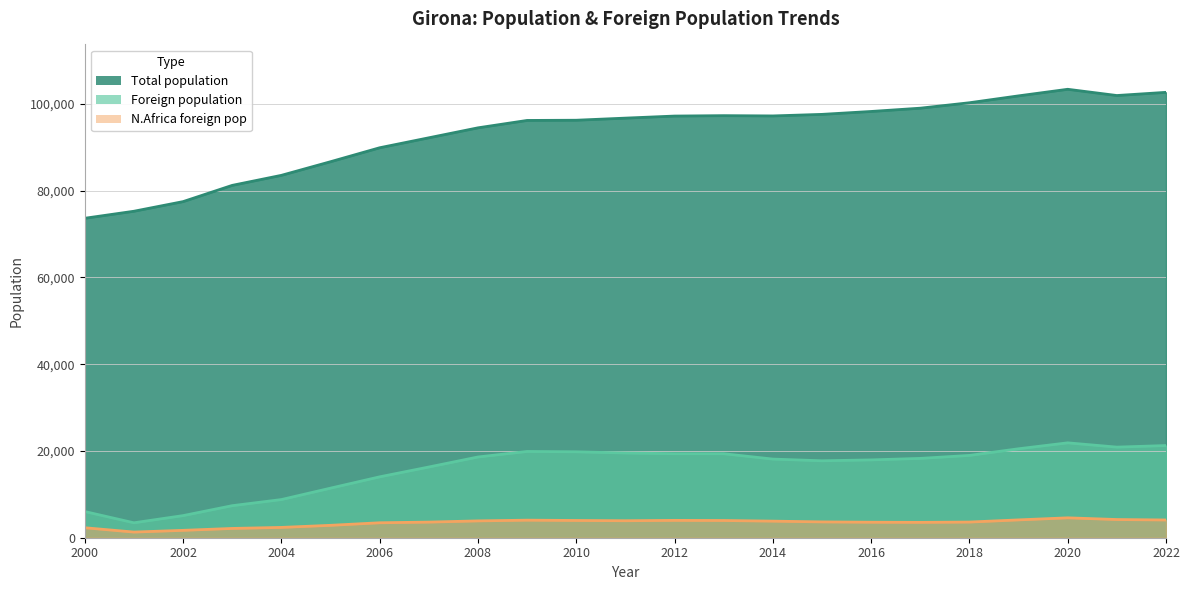

Reading left to right, transcribe all the data shown in this chart.

Total population: 2000=73637	2001=75256	2002=77475	2003=81220	2004=83531	2005=86672	2006=89890	2007=92186	2008=94484	2009=96188	2010=96236	2011=96722	2012=97198	2013=97292	2014=97227	2015=97586	2016=98255	2017=99013	2018=100266	2019=101852	2020=103369	2021=101932	2022=102666
Foreign population: 2000=6034	2001=3442	2002=5097	2003=7386	2004=8795	2005=11425	2006=14034	2007=16299	2008=18610	2009=19885	2010=19807	2011=19530	2012=19366	2013=19361	2014=18127	2015=17736	2016=17940	2017=18286	2018=18972	2019=20504	2020=21872	2021=20884	2022=21248
N.Africa foreign pop: 2000=2300	2001=1304	2002=1700	2003=2141	2004=2377	2005=2859	2006=3447	2007=3601	2008=3880	2009=4047	2010=3977	2011=3919	2012=4000	2013=3971	2014=3824	2015=3647	2016=3575	2017=3543	2018=3611	2019=4110	2020=4586	2021=4195	2022=4088